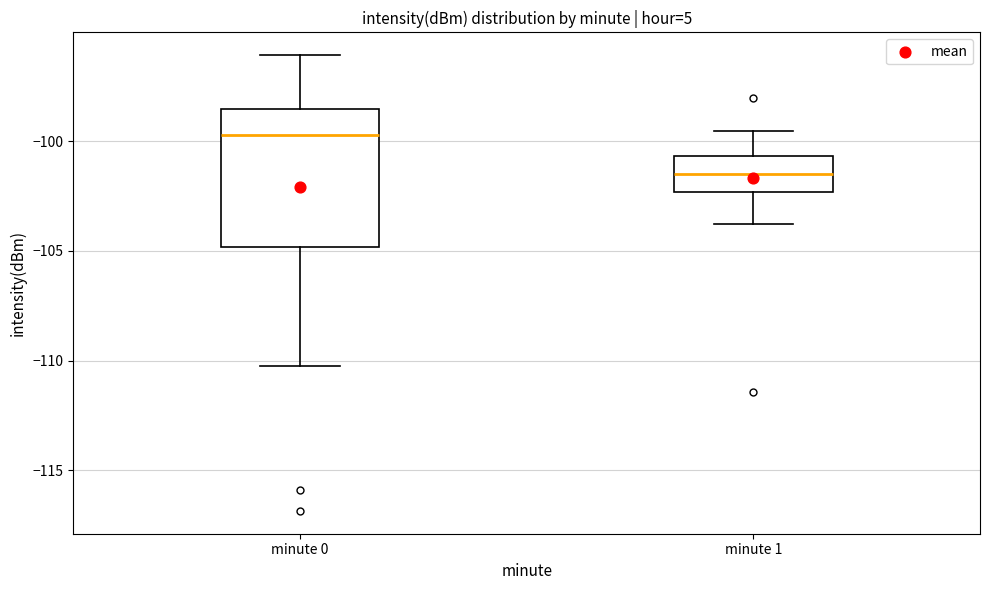

Reading left to right, read every box against the y-axis: the position of its median line, the range the box covers, and the ends of its whiskers. The values are not printed on the chart, so give them approximately, as read against the axis.

minute 0: median -99.5, box -105.0 to -98.5, whiskers -110.5 to -96.0
minute 1: median -101.5, box -102.5 to -100.5, whiskers -104.0 to -99.5